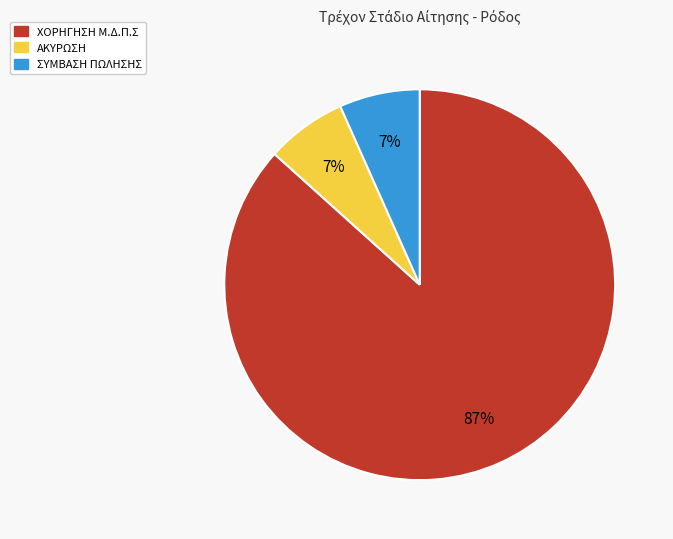

What is the majority slice?

ΧΟΡΗΓΗΣΗ Μ.Δ.Π.Σ